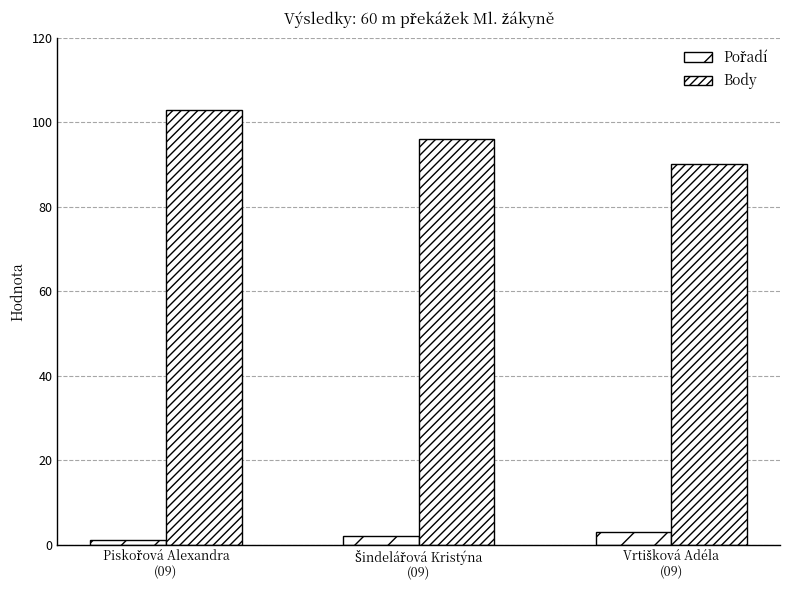

True or false: Pořadí has a value of 1 at Šindelářová Kristýna
(09).

False